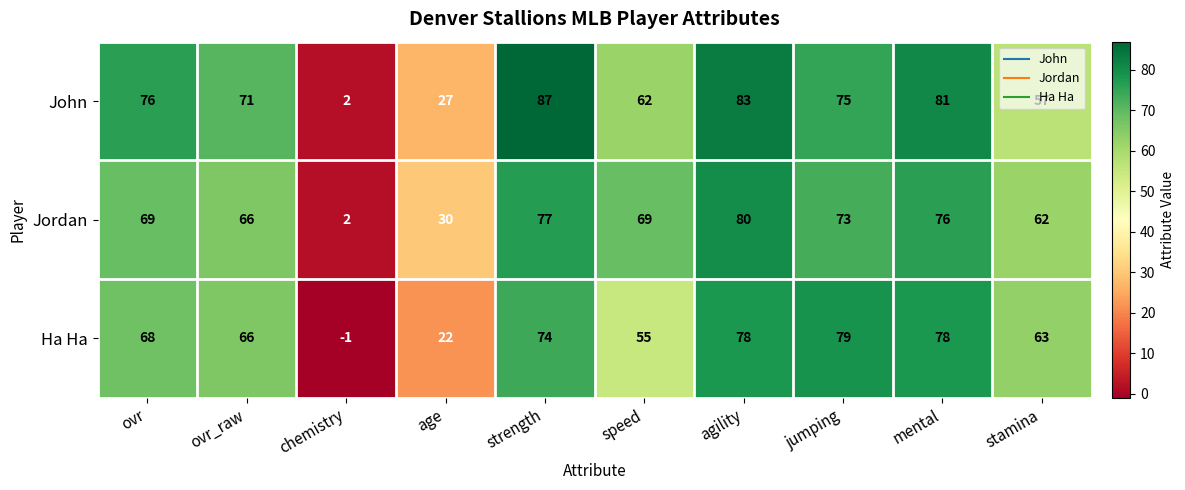

Is it true that Jordan equals 77 at strength?

True